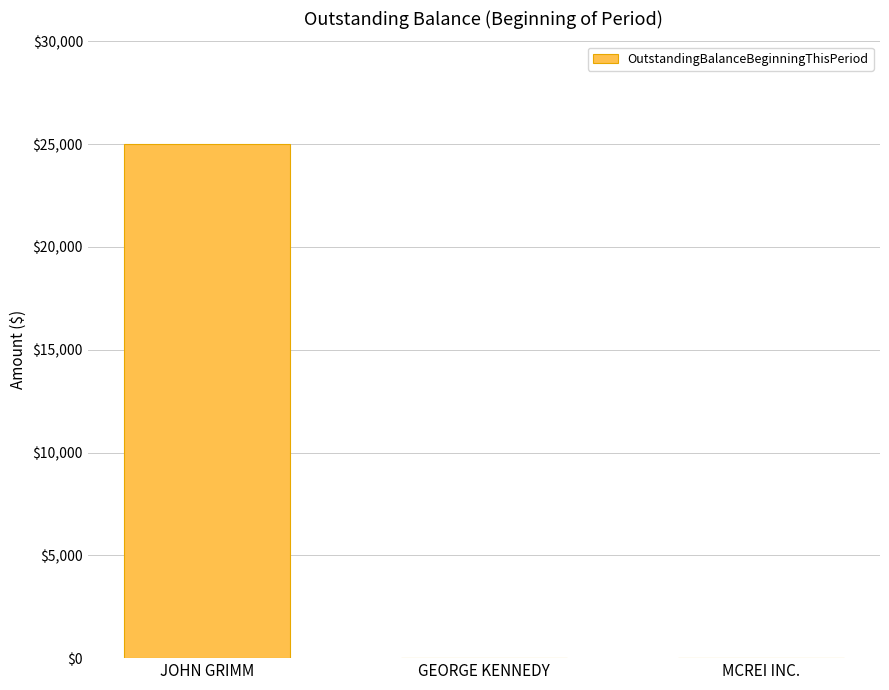

What is the approximate value at JOHN GRIMM, to the nearest 50?

25000